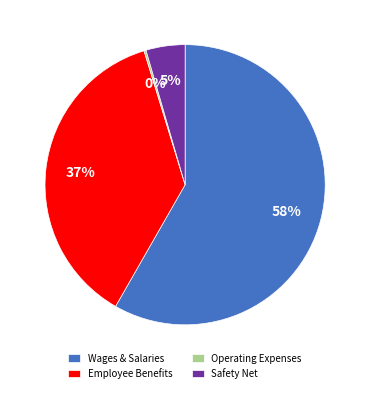

Do Safety Net and Wages & Salaries together represent more than half of the pie?

Yes